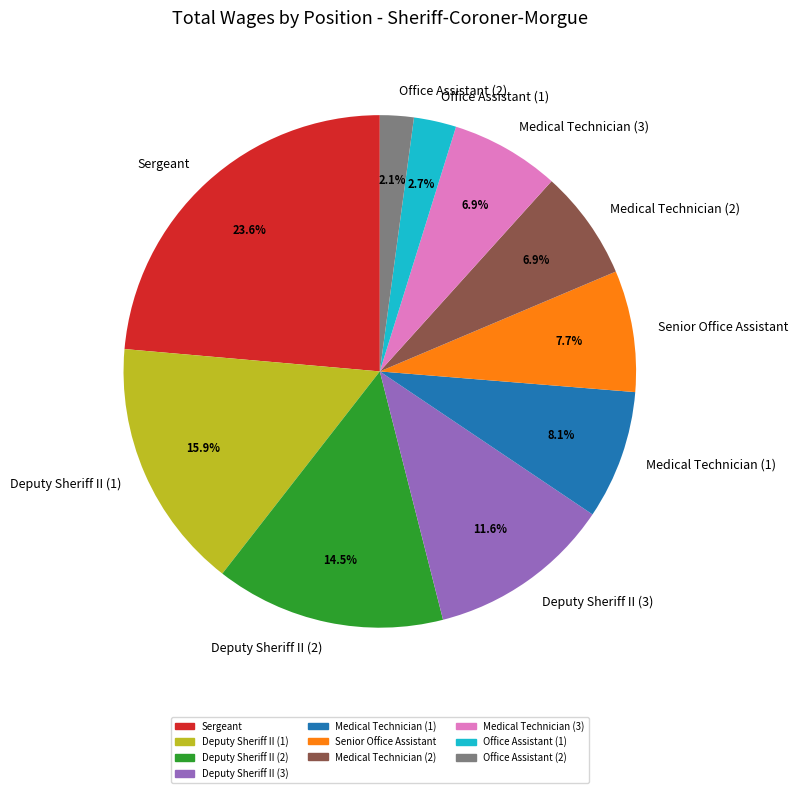

Is Sergeant the majority of the pie?

No